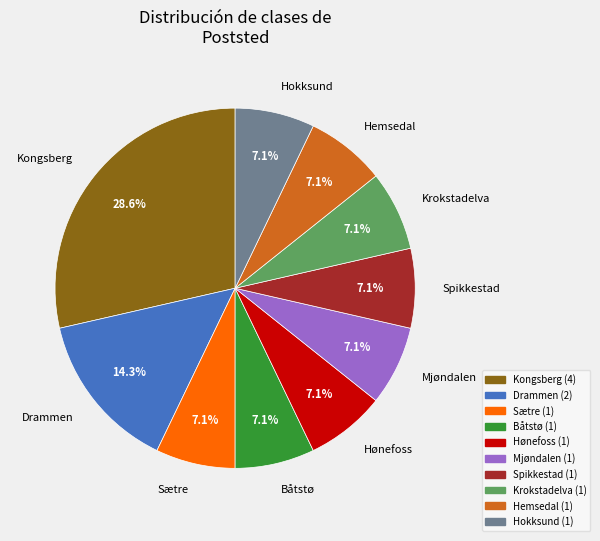

Does any single category account for the majority?

No